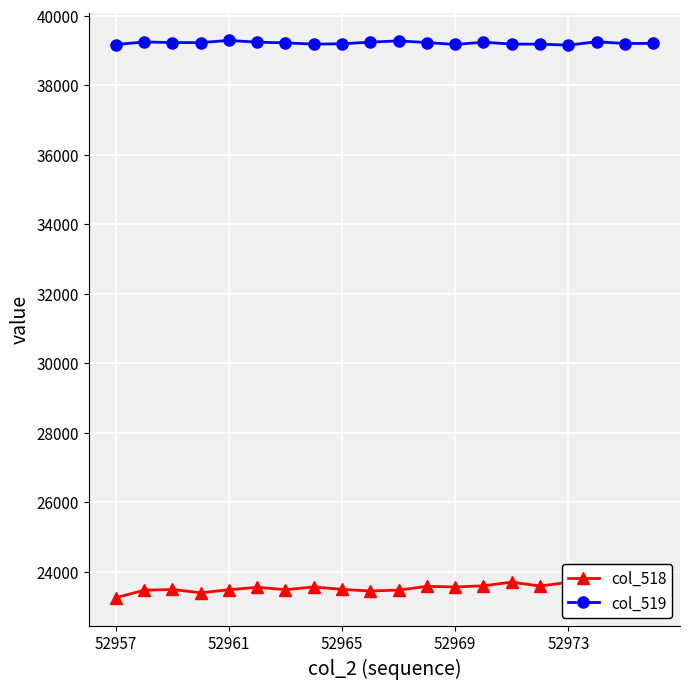

At how many categories does at least one series exceed 37410?

20